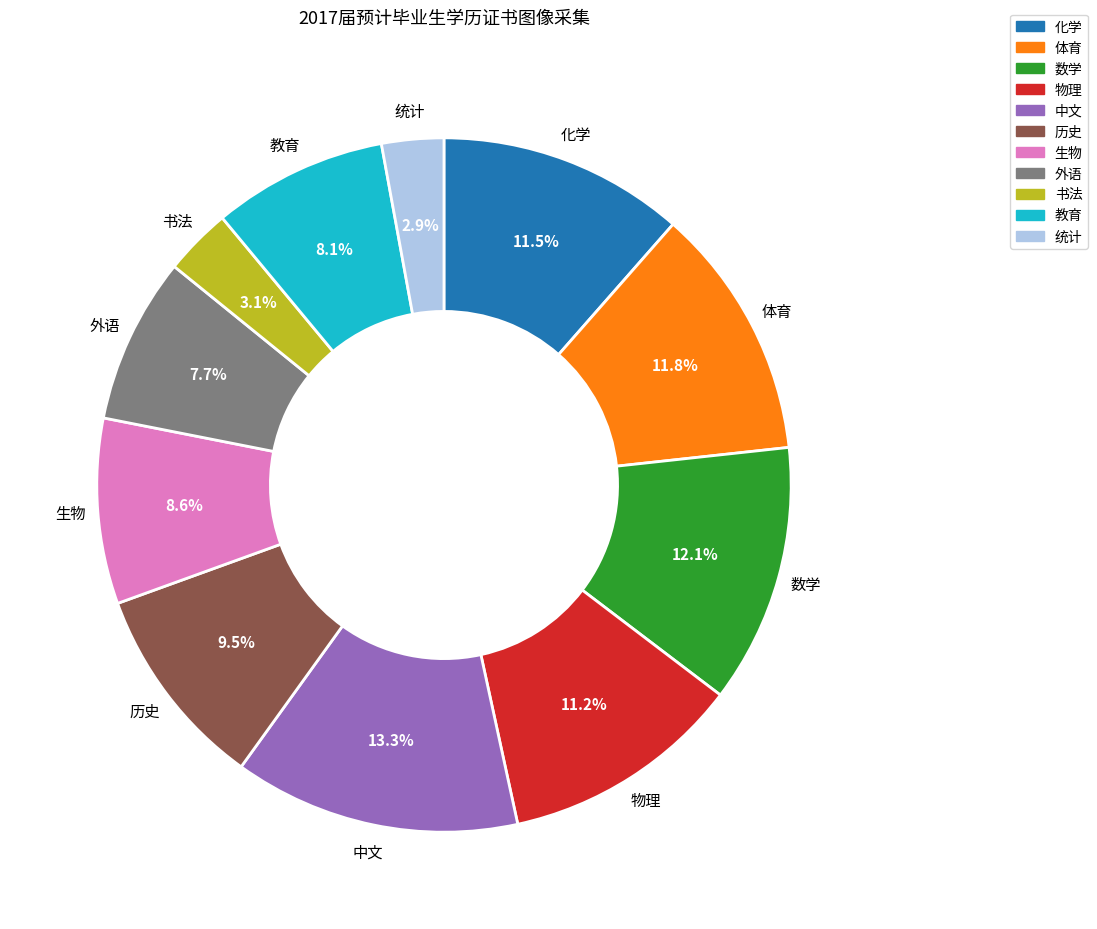

What is the largest slice in the pie chart?

中文